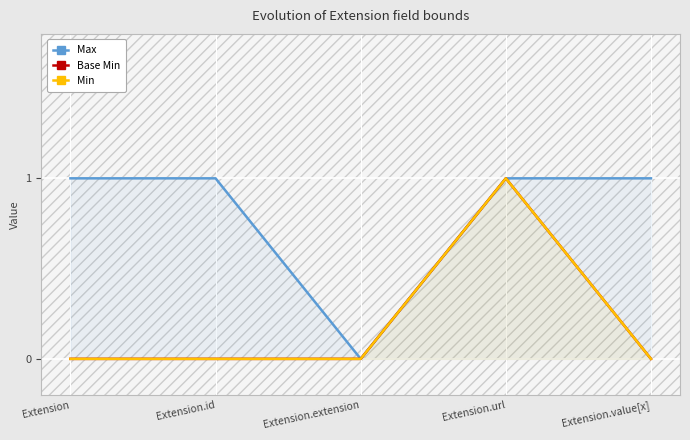

At Extension.extension, list the series in order from smallest to largest.

Max, Base Min, Min